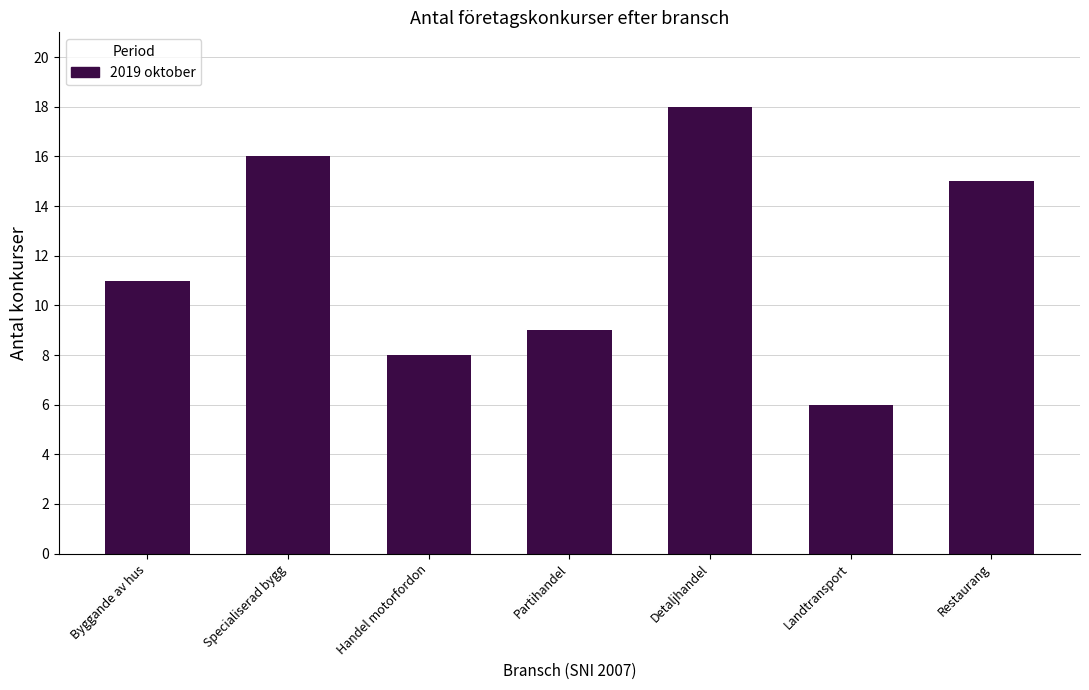

Reading left to right, what are all the values shown in this chart?

11	16	8	9	18	6	15